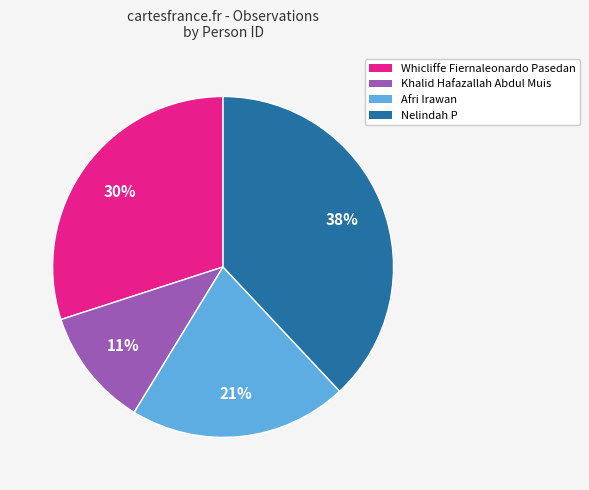

Does Khalid Hafazallah Abdul Muis represent more than half of the total?

No